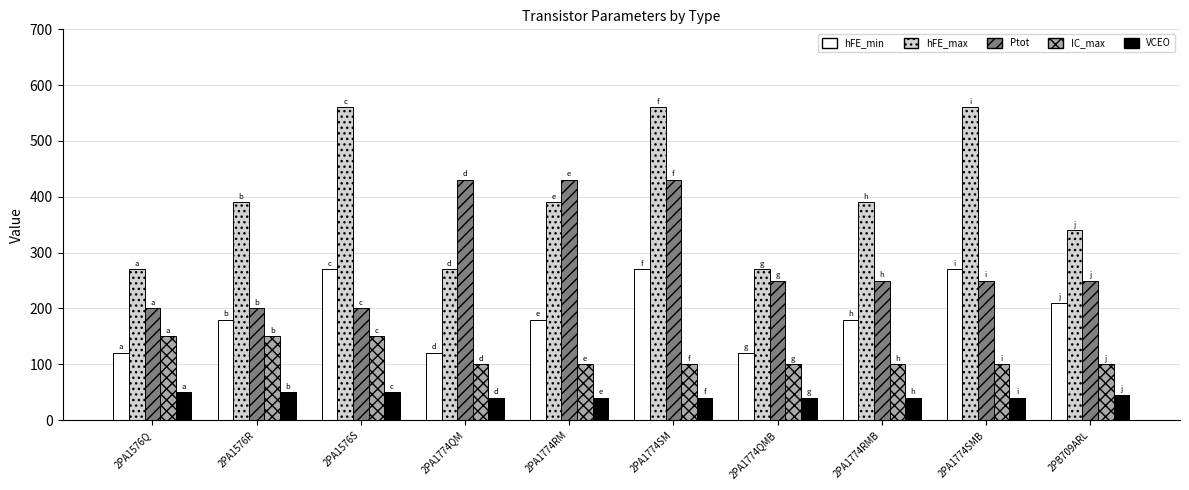

How many values in the hFE_min series are below 180?

3